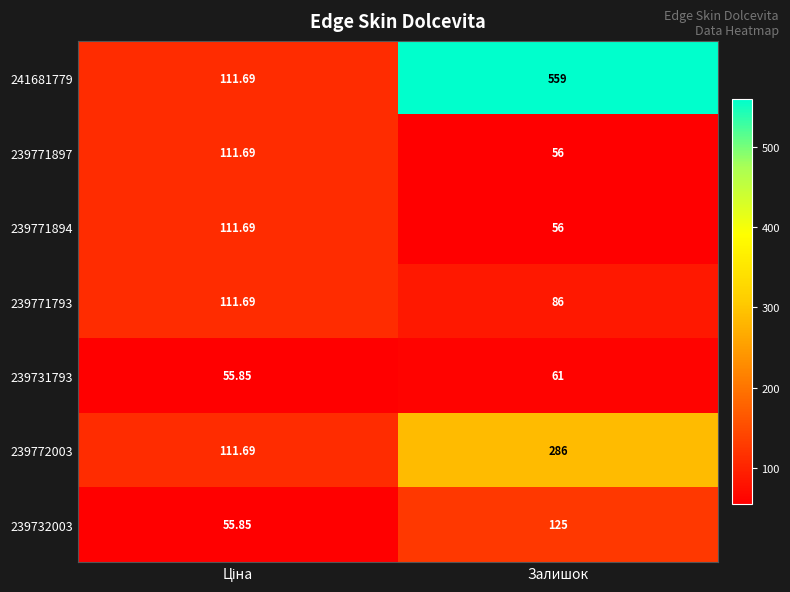

At which category is the sum across all series the highest?

Залишок